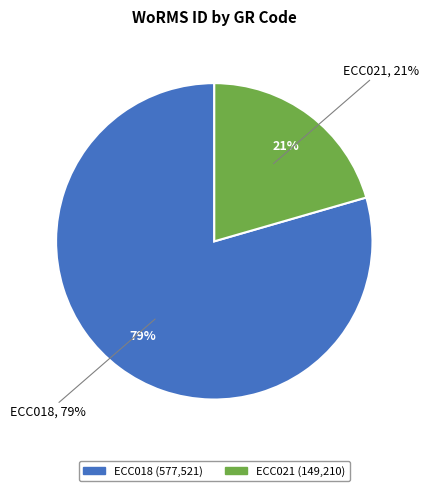

What is the majority slice?

ECC018